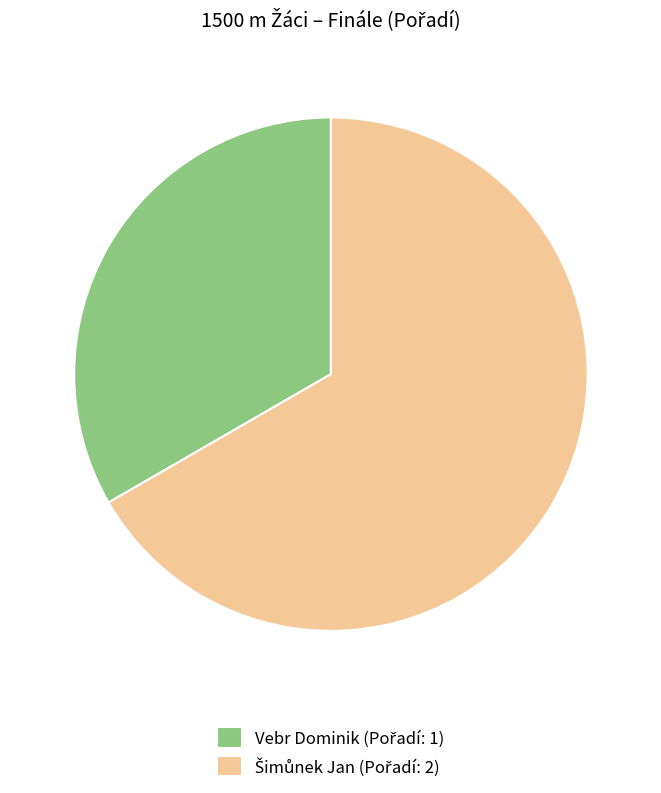

Is Vebr Dominik the majority of the pie?

No